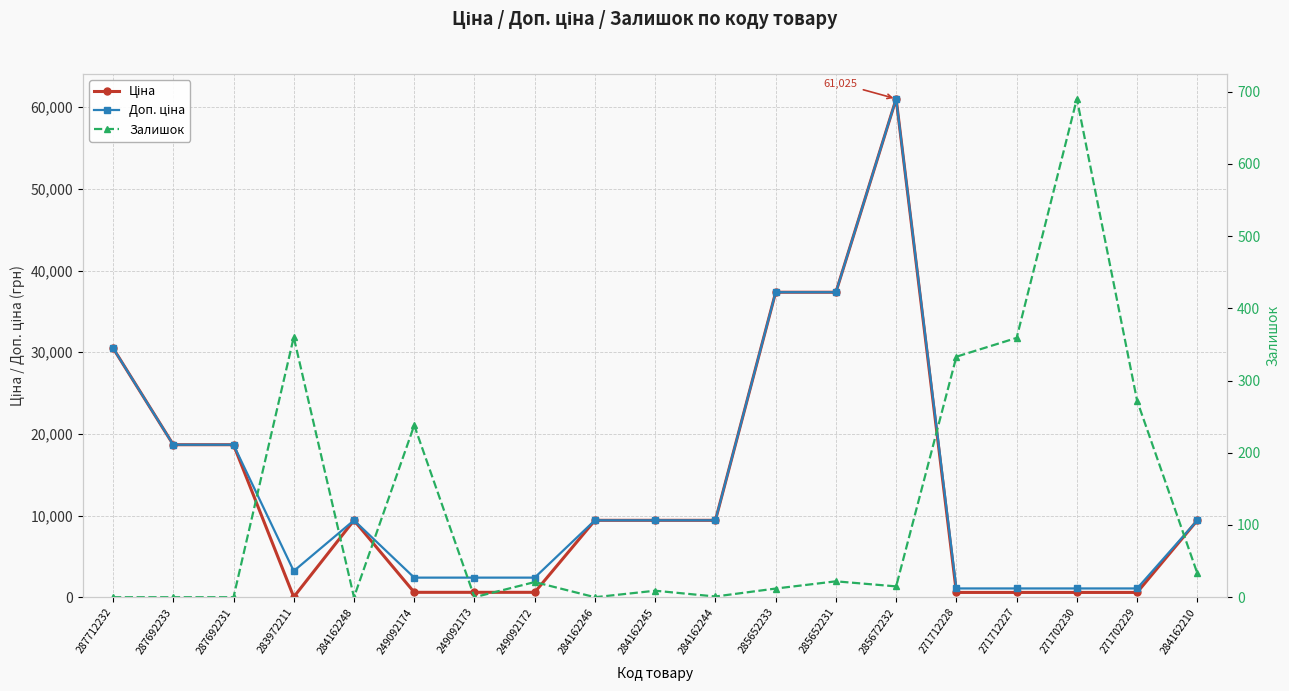

How many values in the Залишок series are below 15?

9